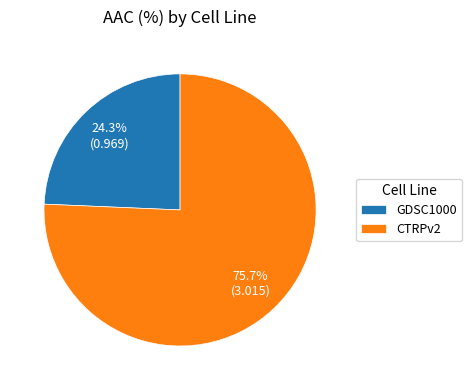

Is CTRPv2 the majority of the pie?

Yes